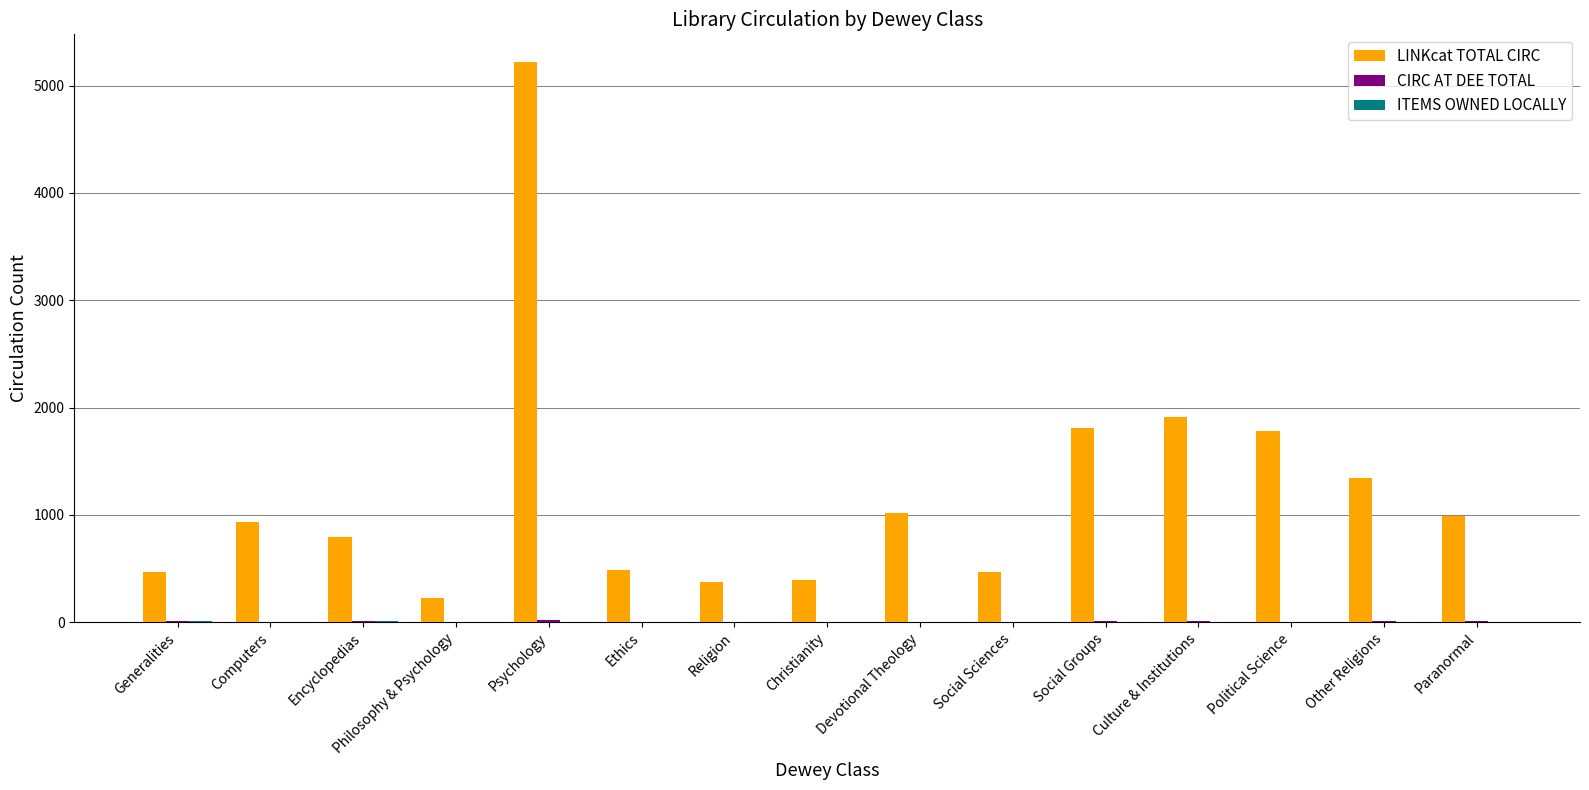

Which series has the largest total across all categories?

LINKcat TOTAL CIRC